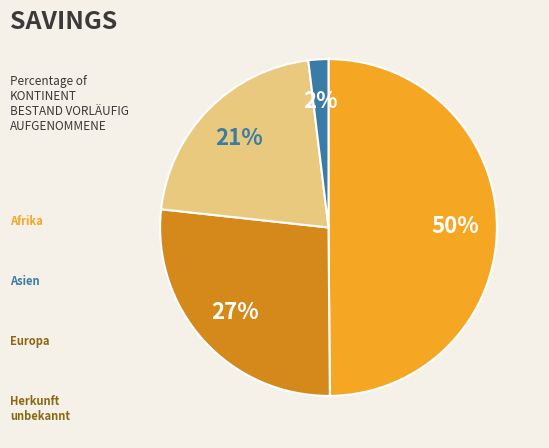

To the nearest percent, what is the difference between the largest and smallest slice percentages?

48%